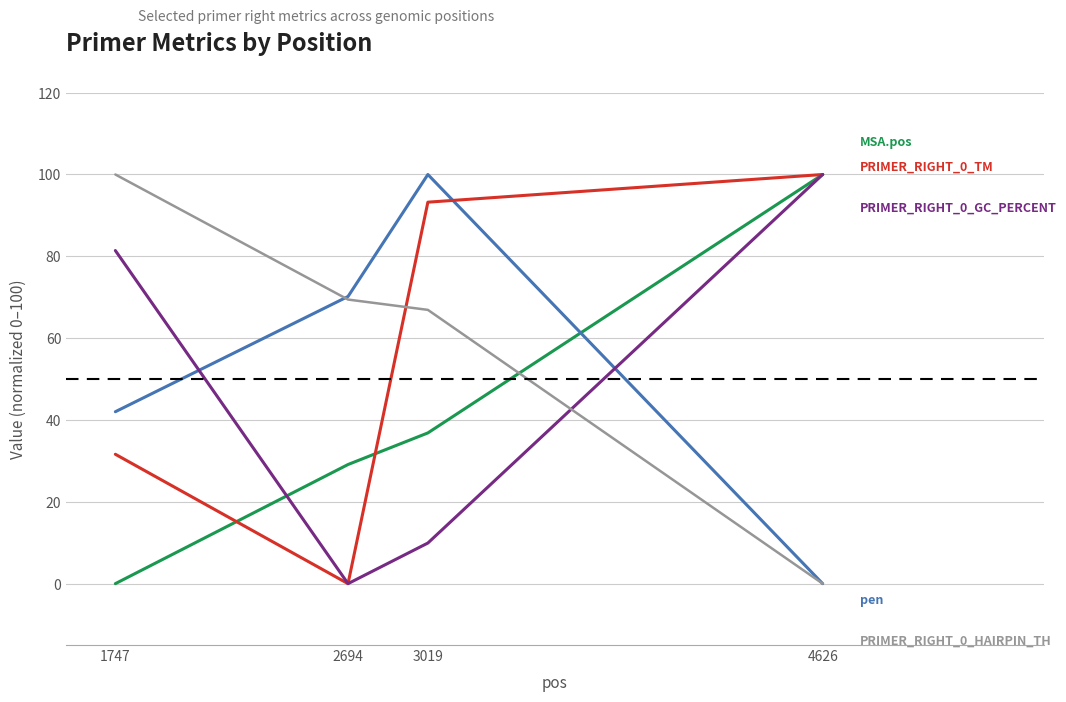

What is the total value across all series at 1747?

255.1